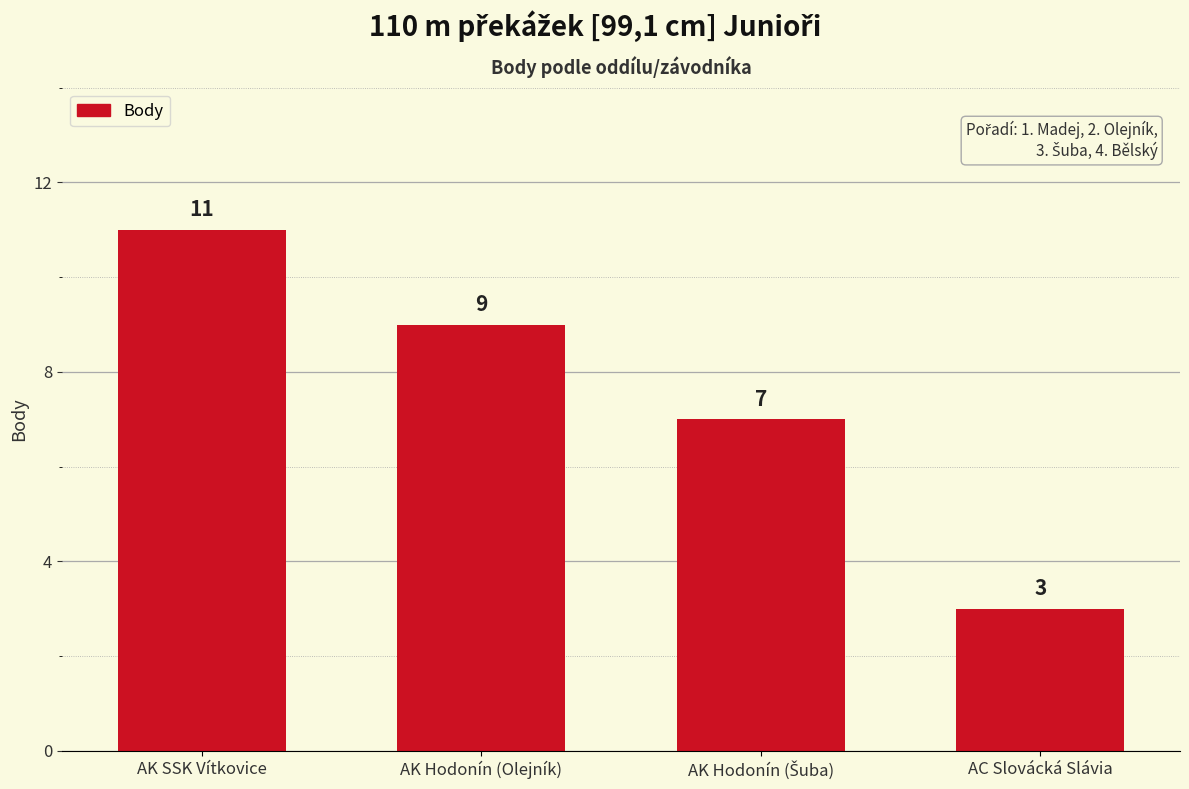

What is the average value?

8